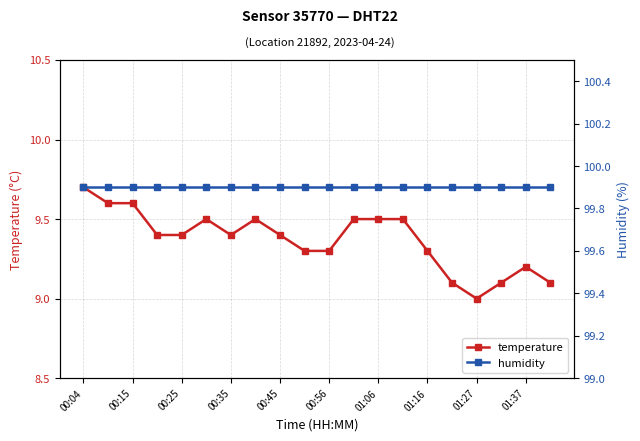

At how many categories does at least one series exceed 82?

20